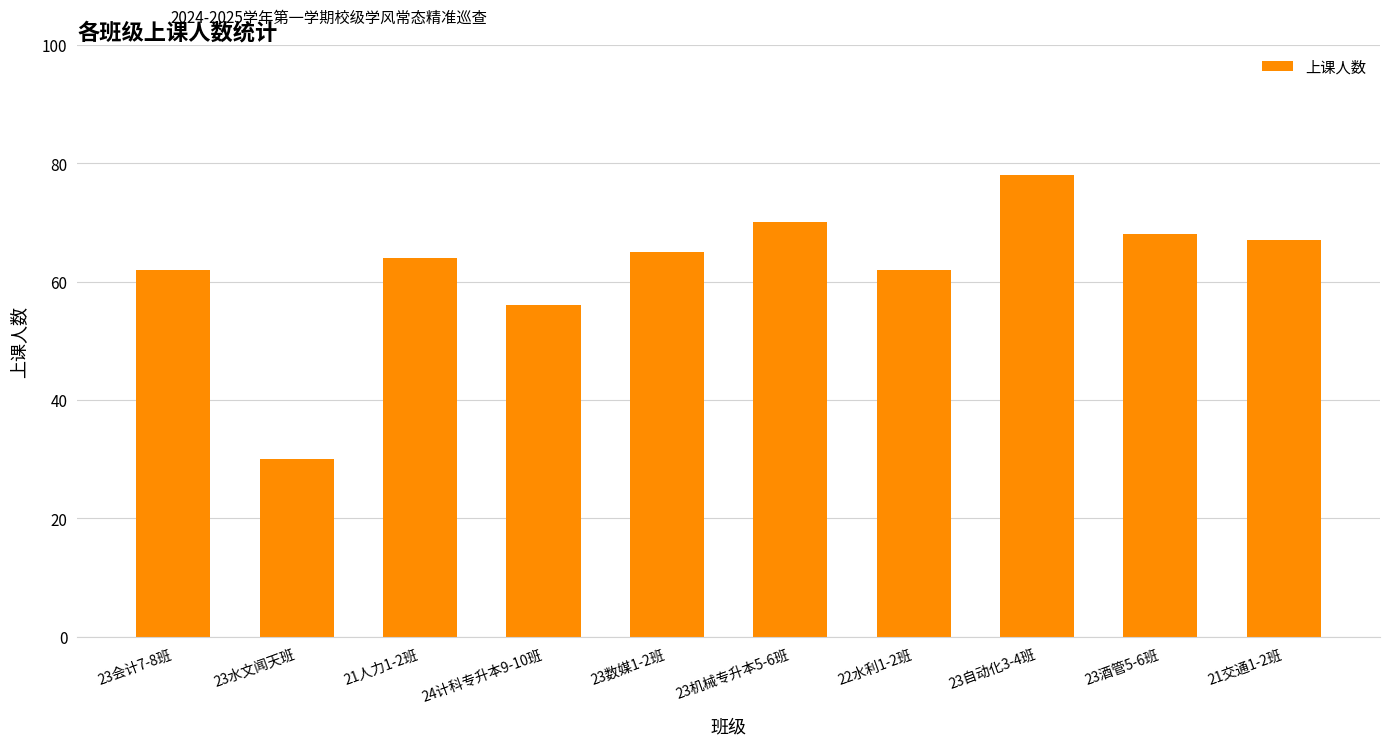

Which has a higher value, 23自动化3-4班 or 22水利1-2班?

23自动化3-4班